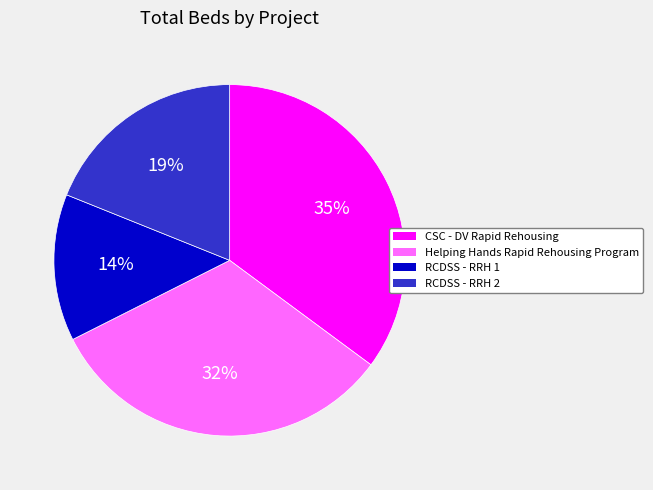

True or false: RCDSS - RRH 1 accounts for 14% of the total.

True